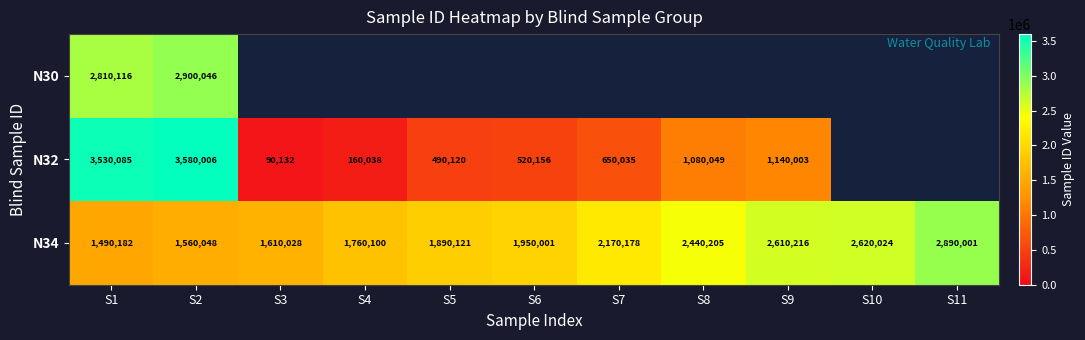

What is the difference between the maximum and minimum values in the N34 series?

1399819